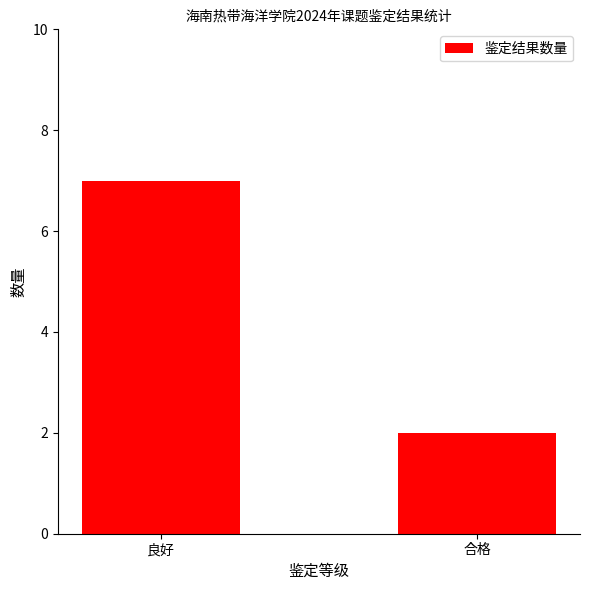

What is the change in value from 良好 to 合格?

-5